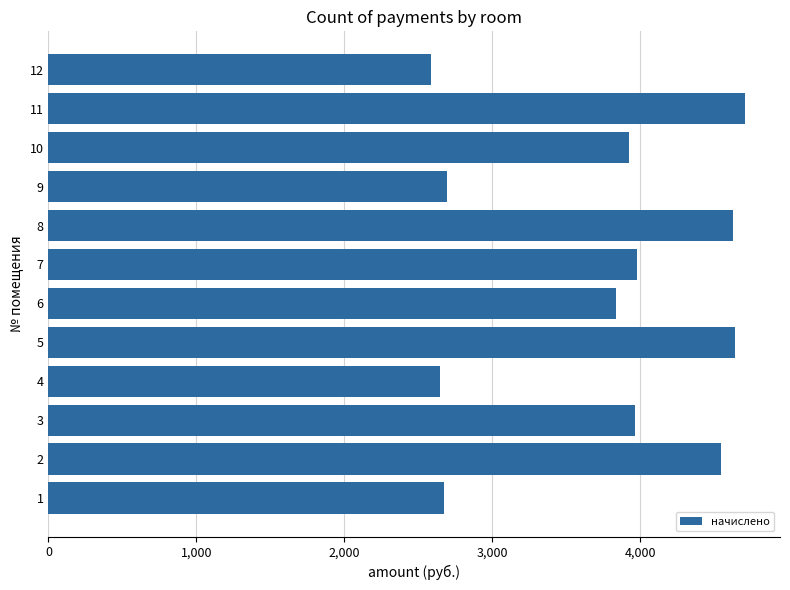

What is the sum of all values?

44820.1